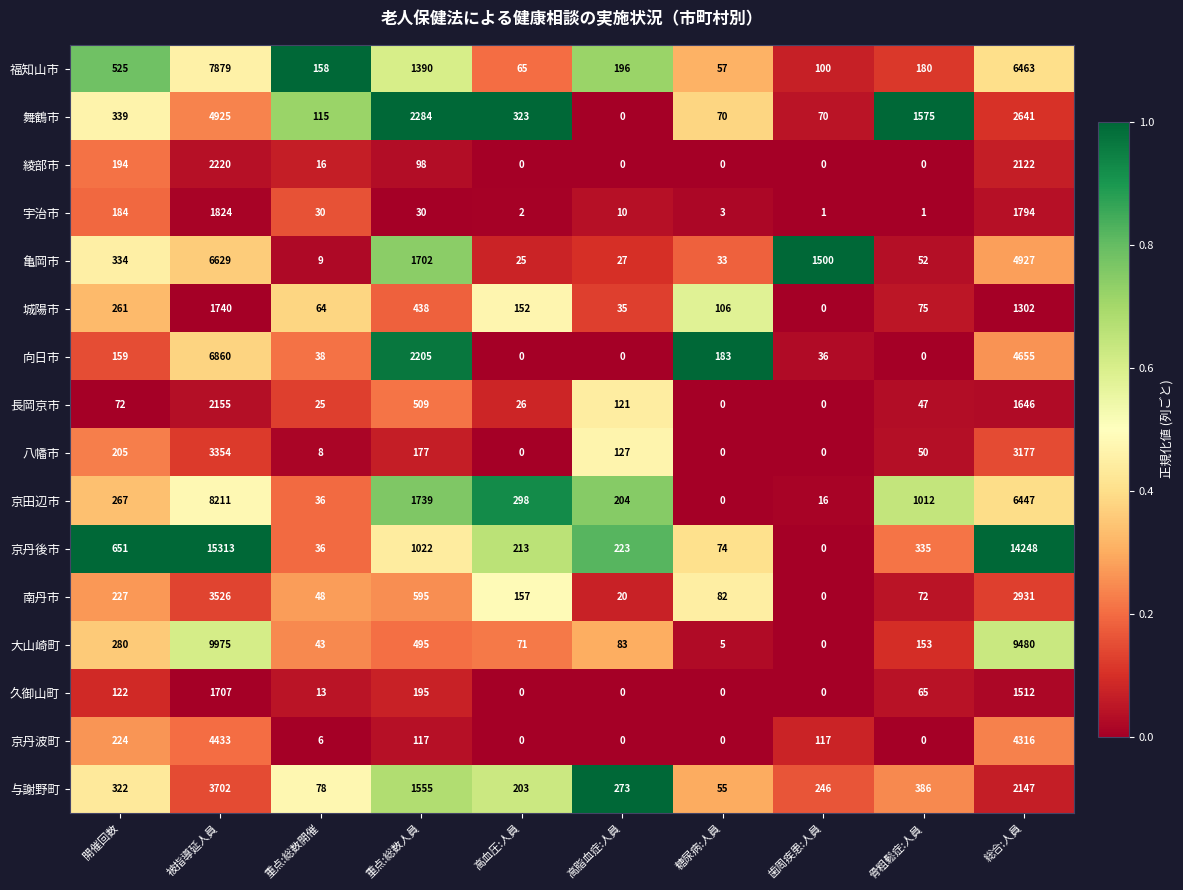

Which series has the widest spread of values?

京丹後市